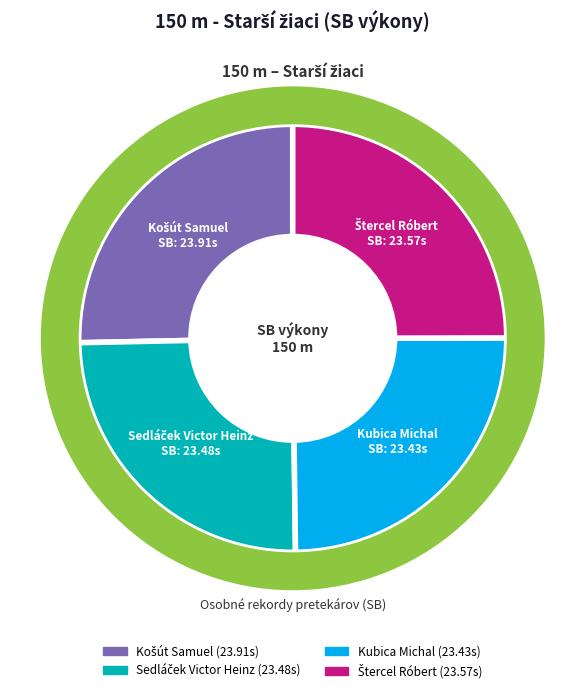

What percentage is the Sedláček Victor Heinz slice, to the nearest percent?

25%